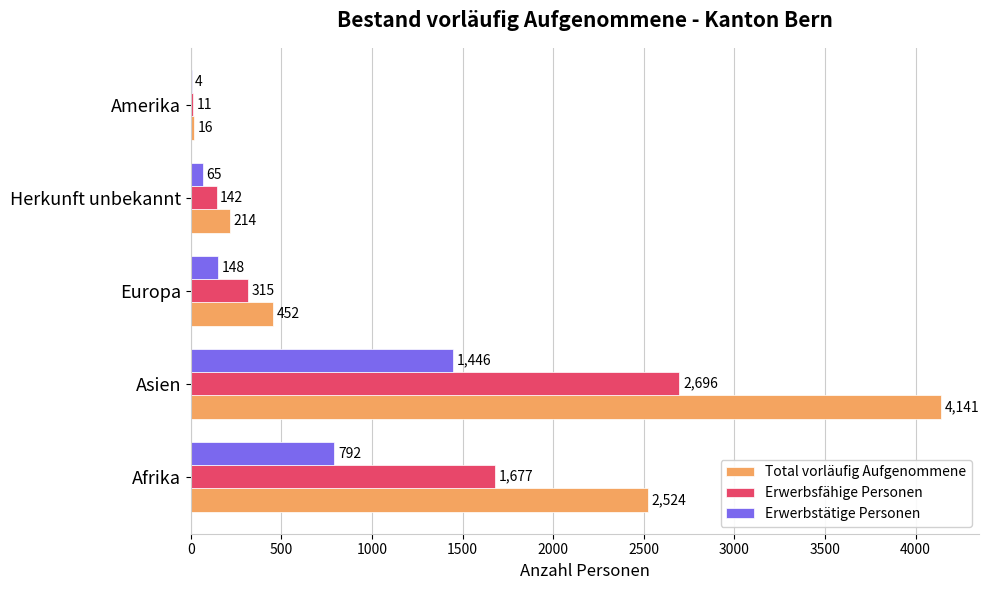

What is the sum of the Total vorläufig Aufgenommene values at Europa and Herkunft unbekannt?

666